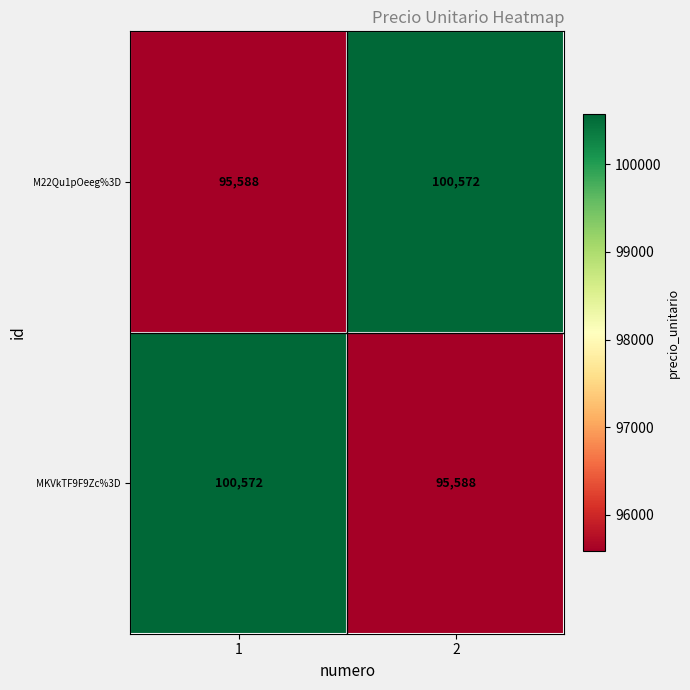

Reading left to right, what are all the values shown in this chart?

M22Qu1pOeeg%3D: 95588	100572
MKVkTF9F9Zc%3D: 100572	95588